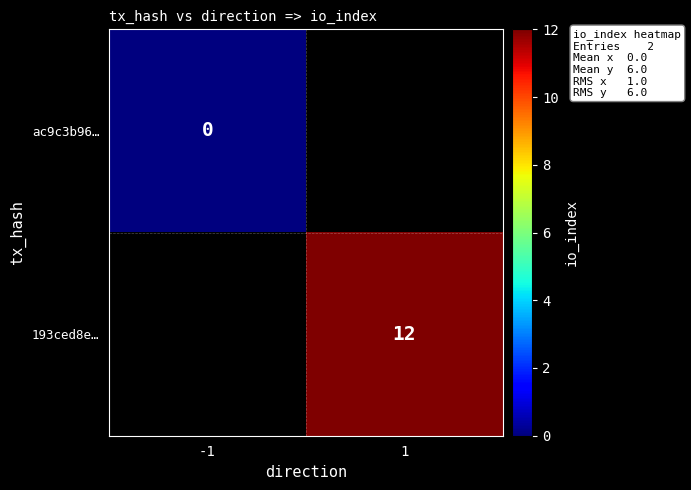

List the series in order of their peak value, highest first.

ac9c3b96…, 193ced8e…